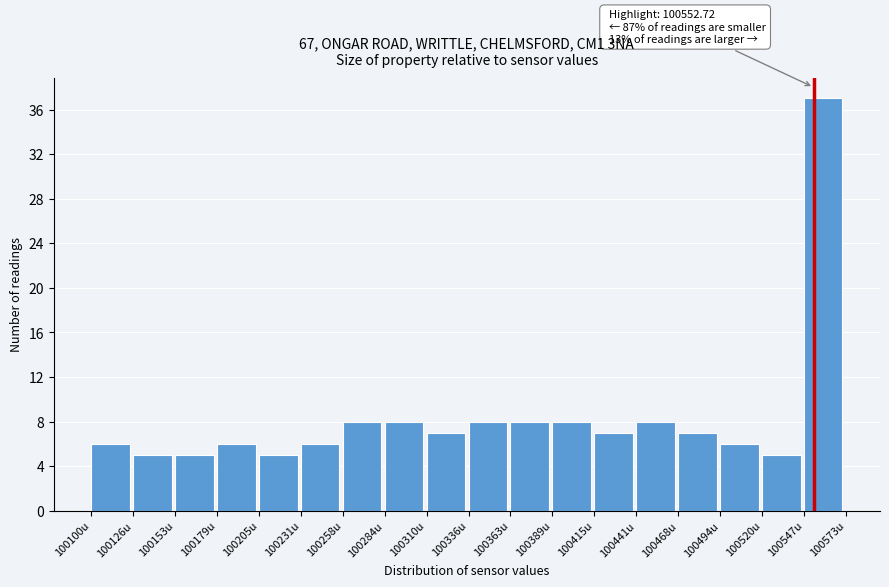

Over which range of the x-axis is the bar tallest?

100545 to 100575